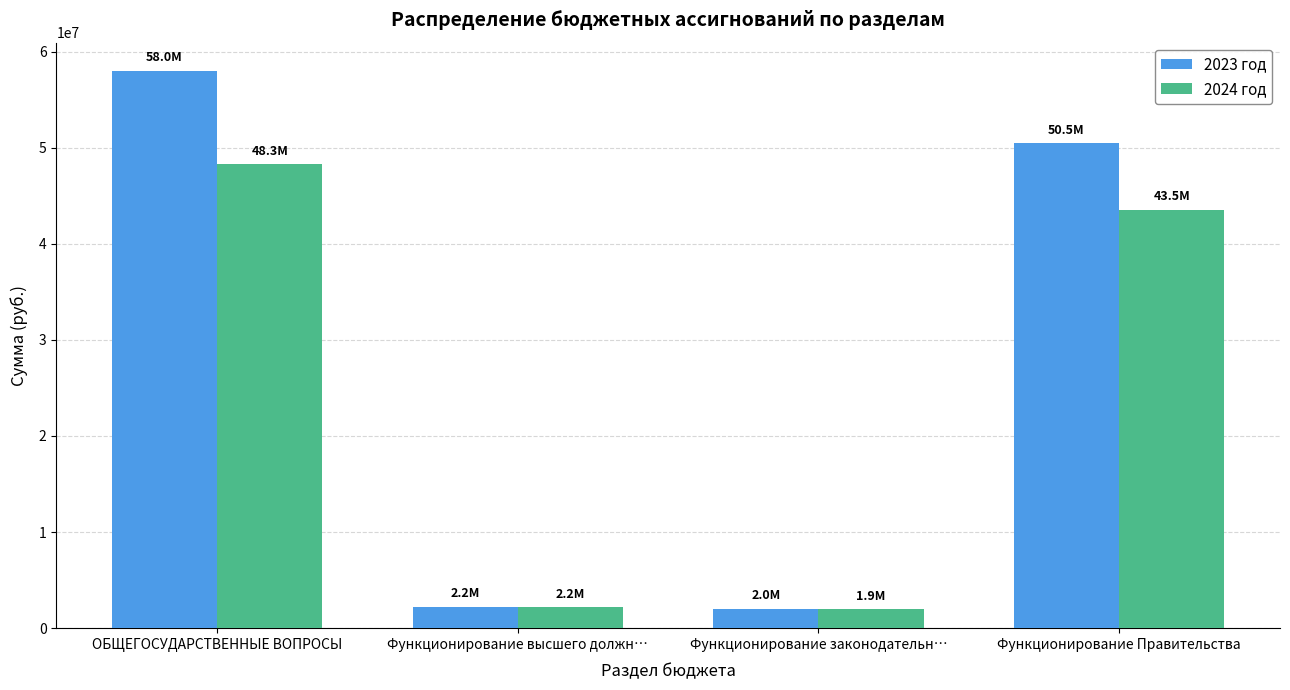

What is the difference between the maximum and second lowest values in the 2024 год series?

46095314.7